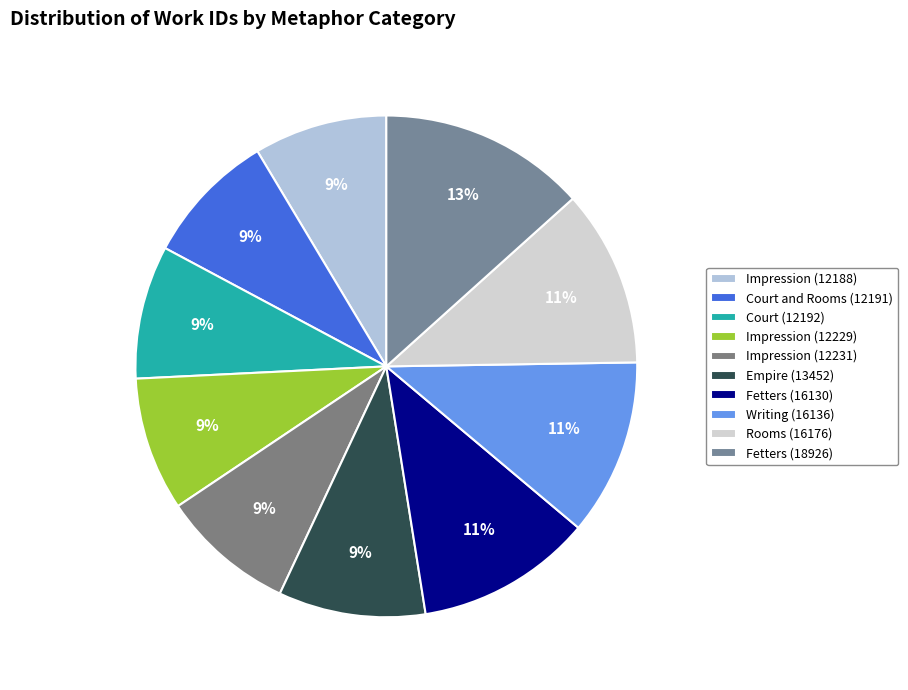

Does Fetters (16130) account for over 50% of the chart?

No